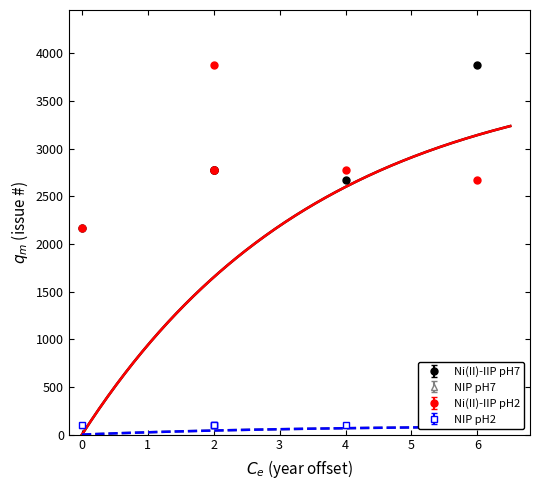

At how many categories does at least one series exceed 2423?

5